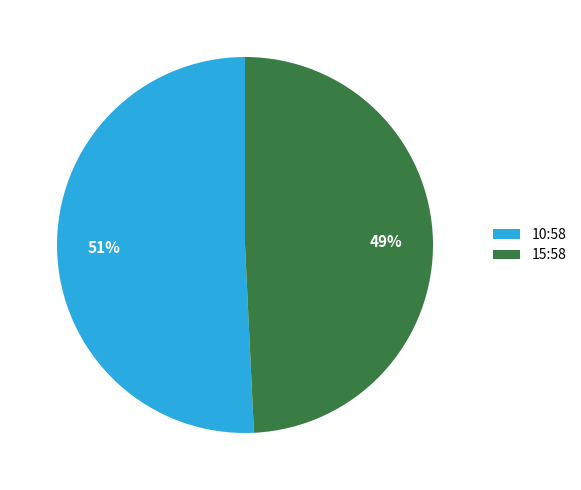

What is the ratio of the value at 10:58 to the value at 15:58?

1.0